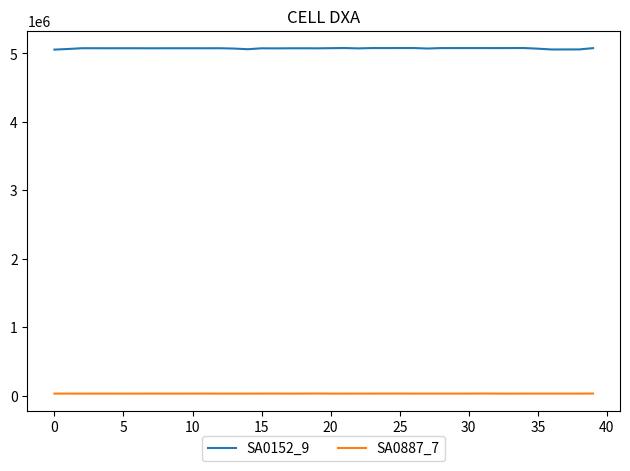

What is the maximum value shown in the chart?

5078776